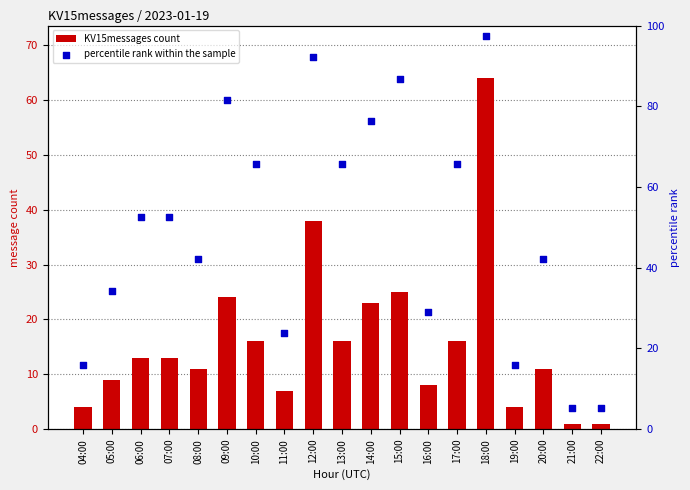

At how many categories does at least one series exceed 93?

1